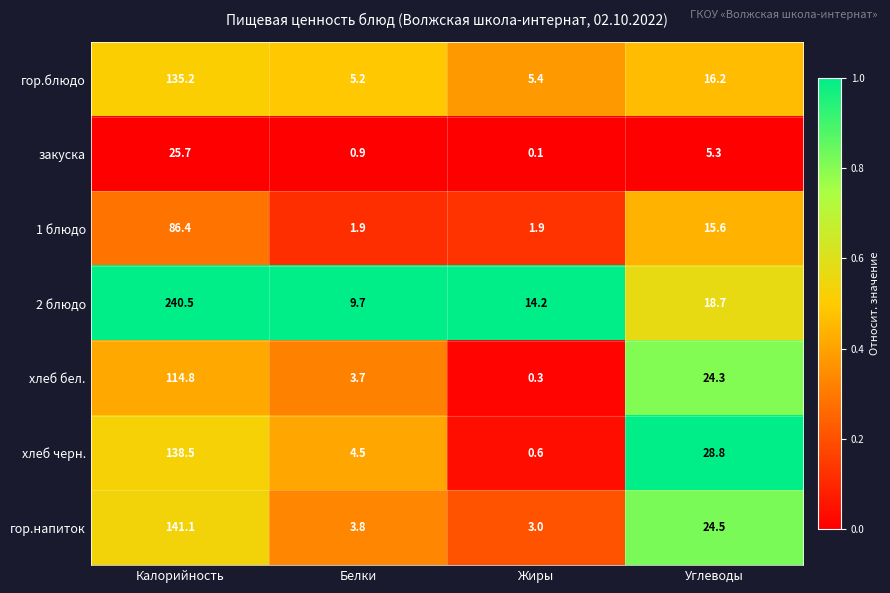

Rank the series by their maximum value, from lowest to highest.

закуска, 1 блюдо, хлеб бел., гор.блюдо, хлеб черн., гор.напиток, 2 блюдо